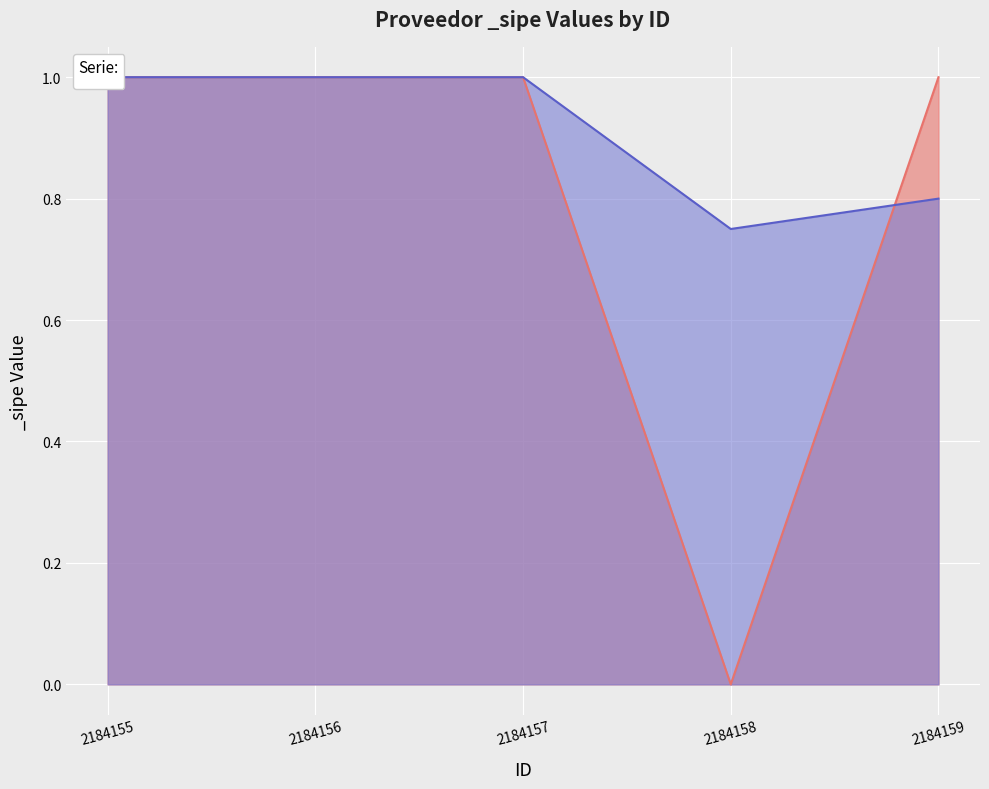

Is it true that the value at 2184159 is 0?

False